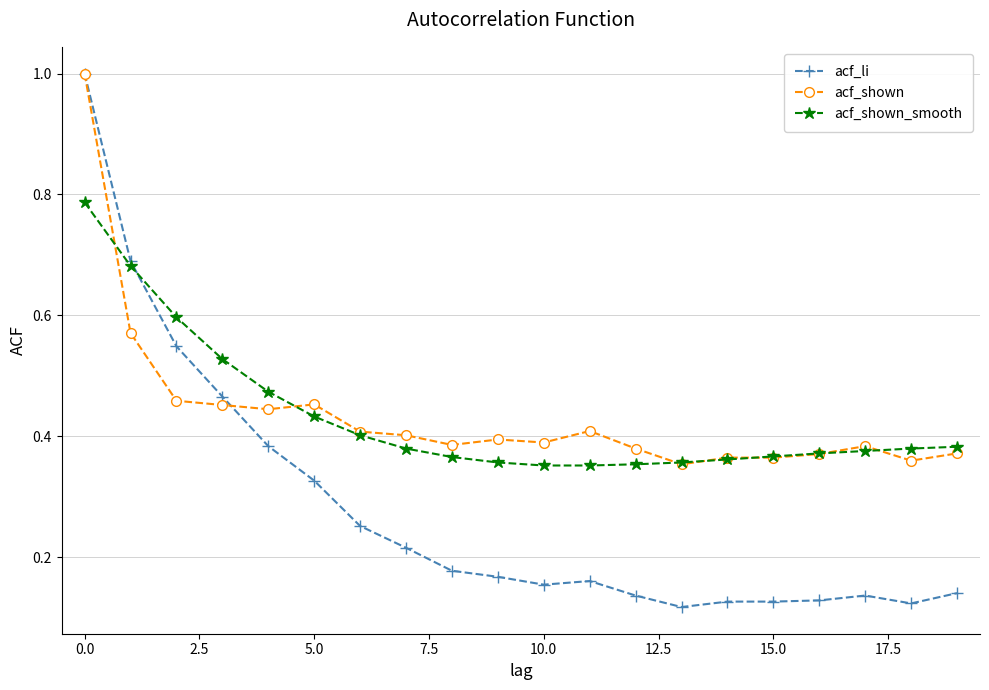

What is the maximum value for acf_shown?

1.0